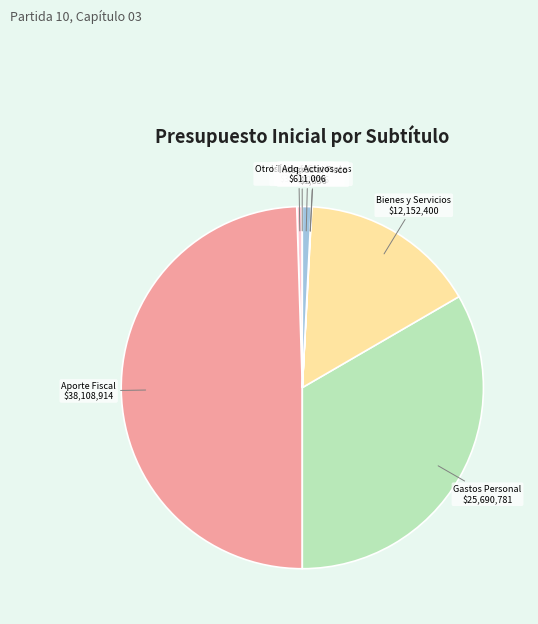

Which category has the biggest portion of the pie?

Aporte Fiscal